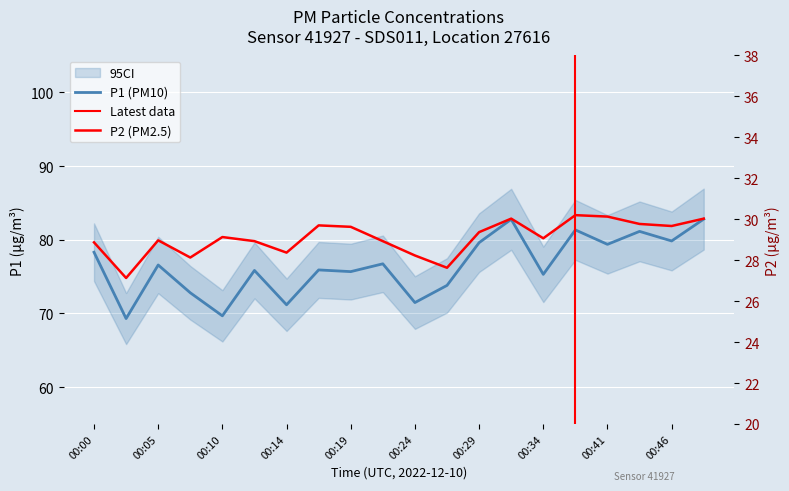

List the series in order of their overall mean, highest first.

P1, P2